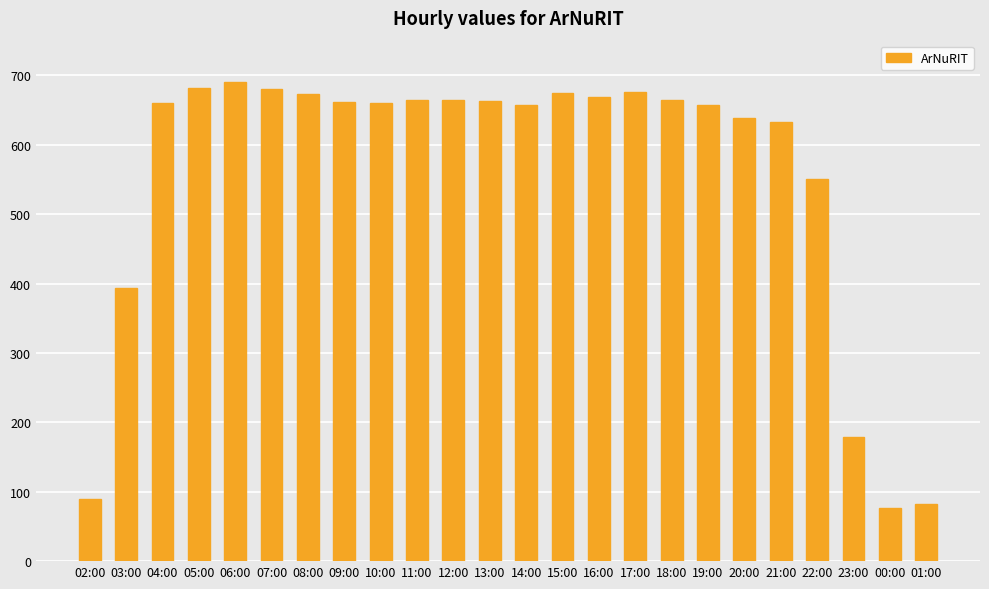

What is the change in value from 09:00 to 00:00?

-585